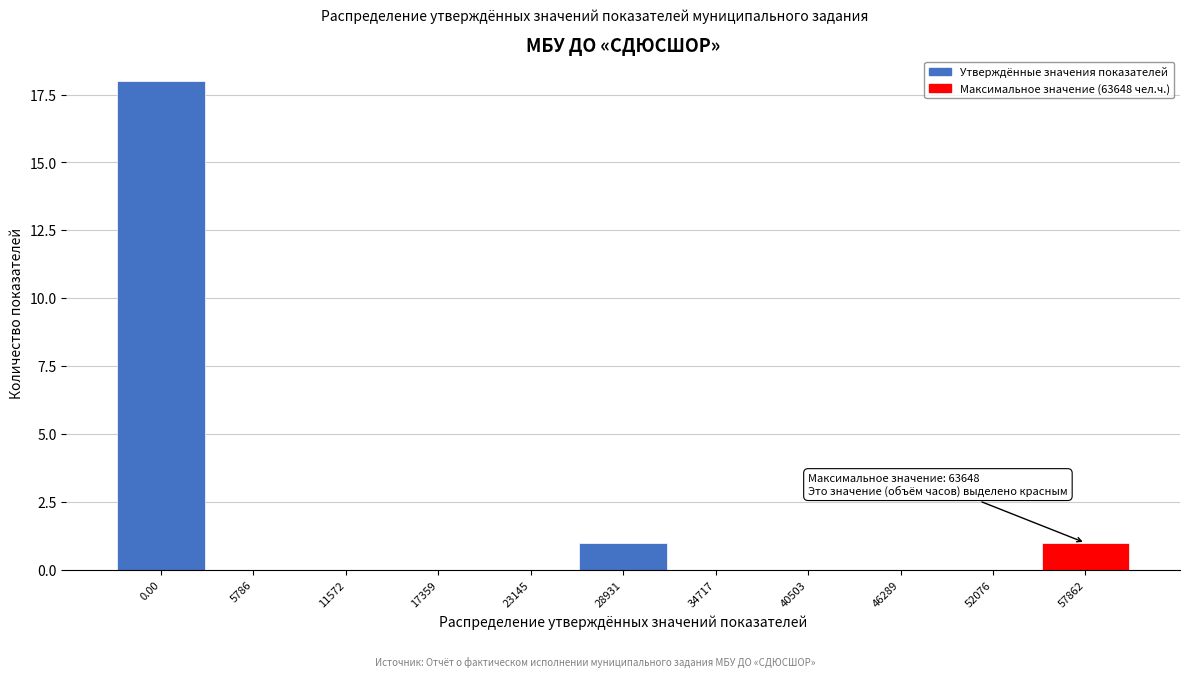

Reading right to left, transcribe all the data shown in this chart.

57862=1	52076=0	46289=0	40503=0	34717=0	28931=1	23145=0	17359=0	11572=0	5786=0	0.00=18